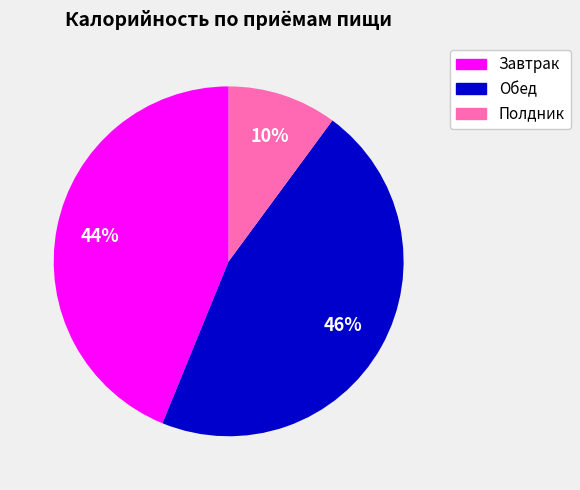

True or false: Полдник accounts for 1% of the total.

False